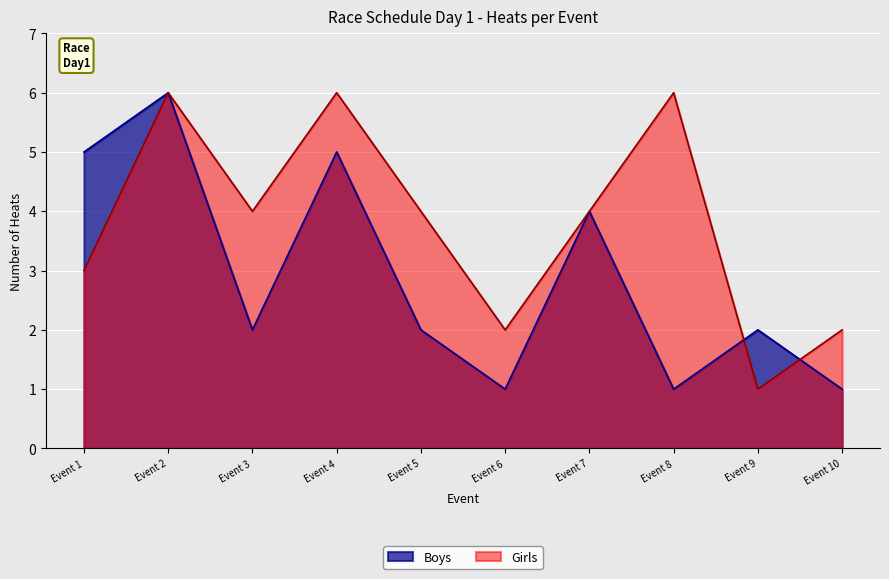

How many intersections are there between Girls and Boys?

2